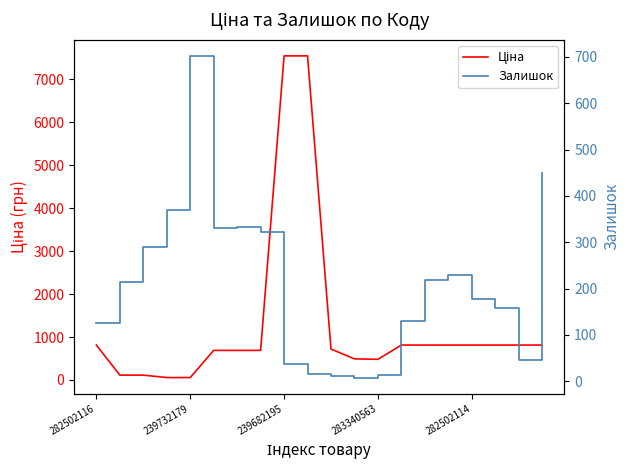

What is the label of the 13th point from the right?

7